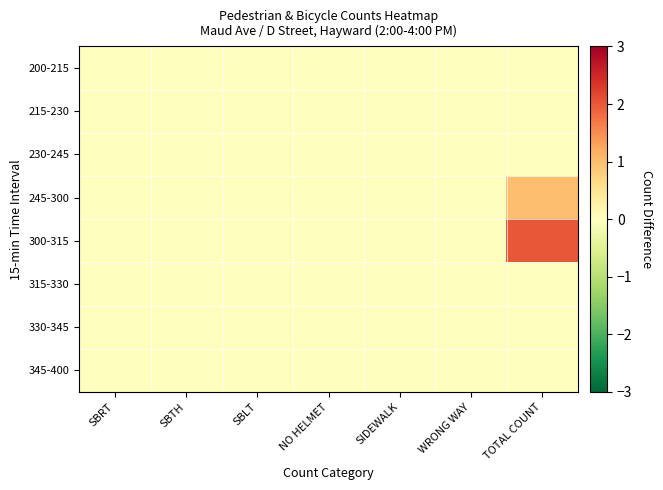

Reading left to right, what are all the values shown in this chart?

200-215: SBRT=0	SBTH=0	SBLT=0	NO HELMET=0	SIDEWALK=0	WRONG WAY=0	TOTAL COUNT=0
215-230: SBRT=0	SBTH=0	SBLT=0	NO HELMET=0	SIDEWALK=0	WRONG WAY=0	TOTAL COUNT=0
230-245: SBRT=0	SBTH=0	SBLT=0	NO HELMET=0	SIDEWALK=0	WRONG WAY=0	TOTAL COUNT=0
245-300: SBRT=0	SBTH=0	SBLT=0	NO HELMET=0	SIDEWALK=0	WRONG WAY=0	TOTAL COUNT=1
300-315: SBRT=0	SBTH=0	SBLT=0	NO HELMET=0	SIDEWALK=0	WRONG WAY=0	TOTAL COUNT=2
315-330: SBRT=0	SBTH=0	SBLT=0	NO HELMET=0	SIDEWALK=0	WRONG WAY=0	TOTAL COUNT=0
330-345: SBRT=0	SBTH=0	SBLT=0	NO HELMET=0	SIDEWALK=0	WRONG WAY=0	TOTAL COUNT=0
345-400: SBRT=0	SBTH=0	SBLT=0	NO HELMET=0	SIDEWALK=0	WRONG WAY=0	TOTAL COUNT=0